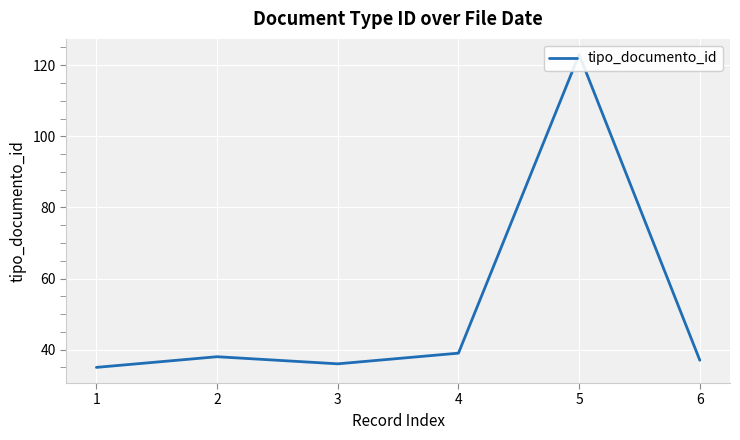

True or false: the data shows 21 at 2.

False